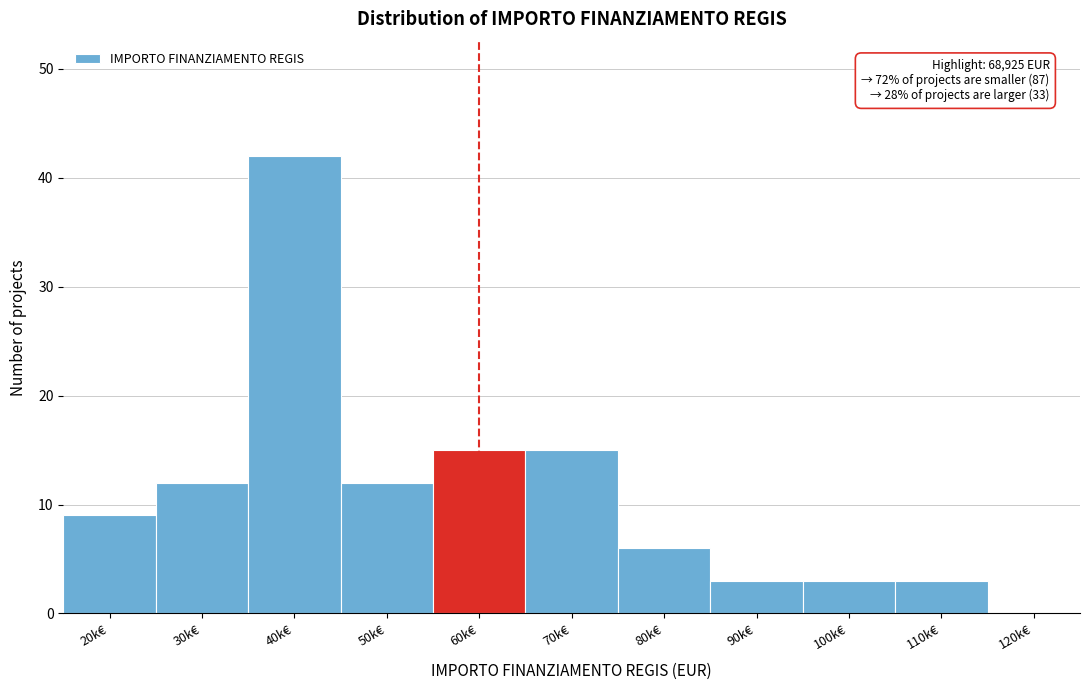

Reading left to right, list all the values displayed in this chart.

20k€=9	30k€=12	40k€=42	50k€=12	60k€=15	70k€=15	80k€=6	90k€=3	100k€=3	110k€=3	120k€=0